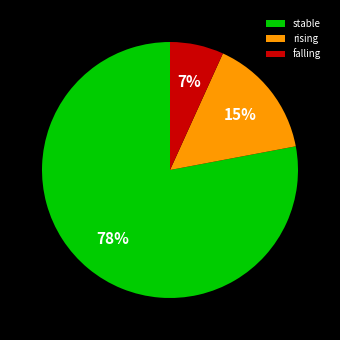

To the nearest percent, what percentage of the pie is falling?

7%